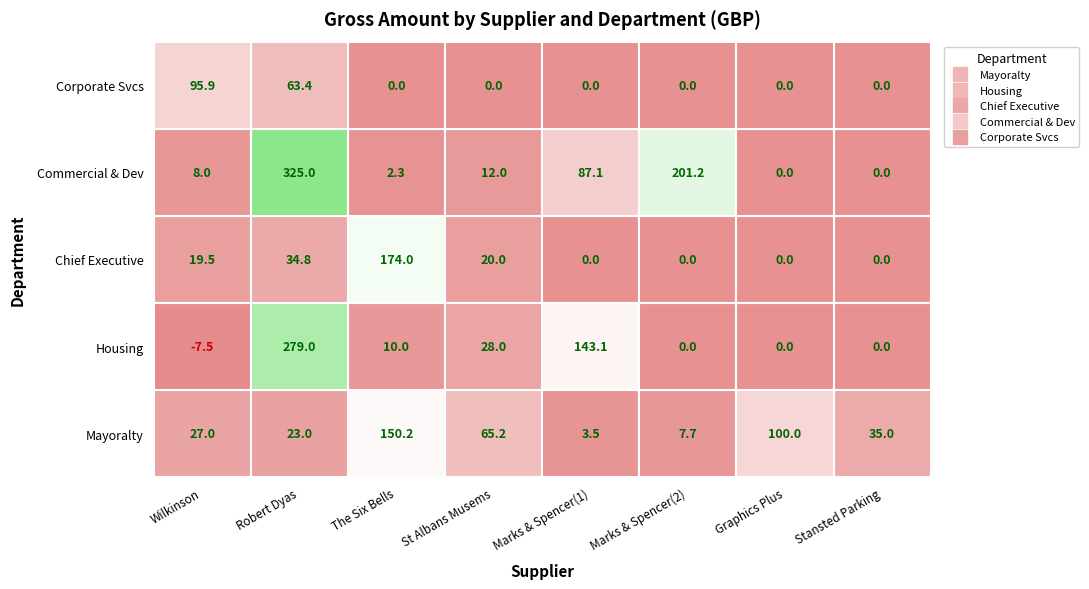

Which category has the highest value across all series?

Robert Dyas